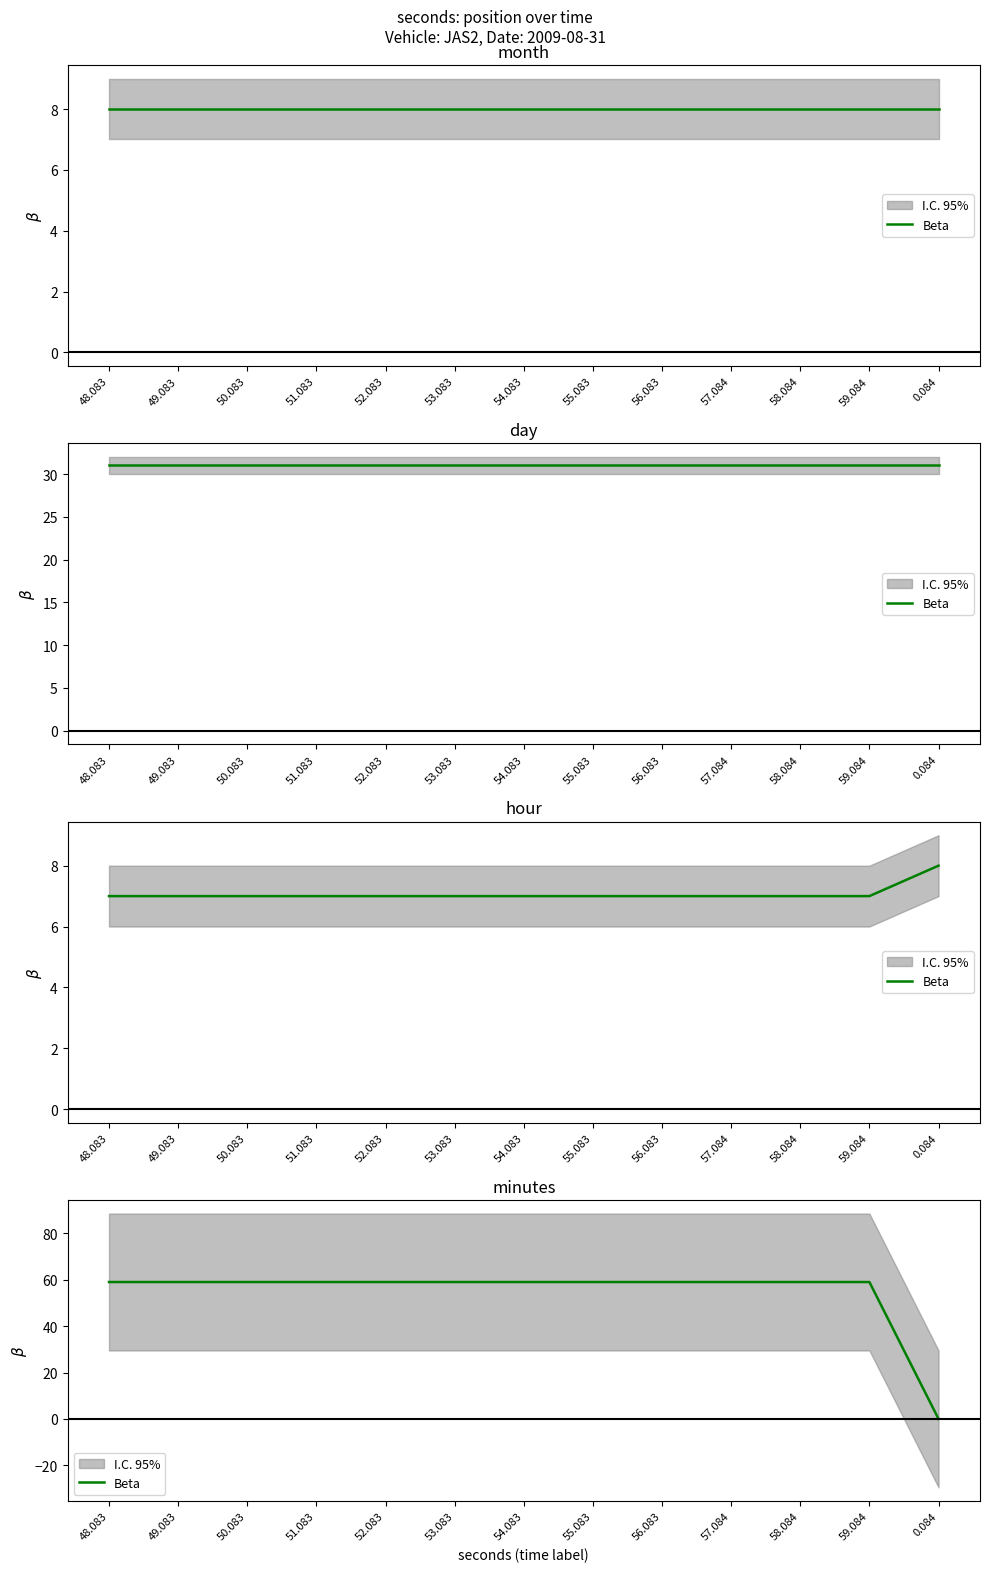

Rank the categories by value from highest to lowest.

48.083, 49.083, 50.083, 51.083, 52.083, 53.083, 54.083, 55.083, 56.083, 57.084, 58.084, 59.084, 0.084